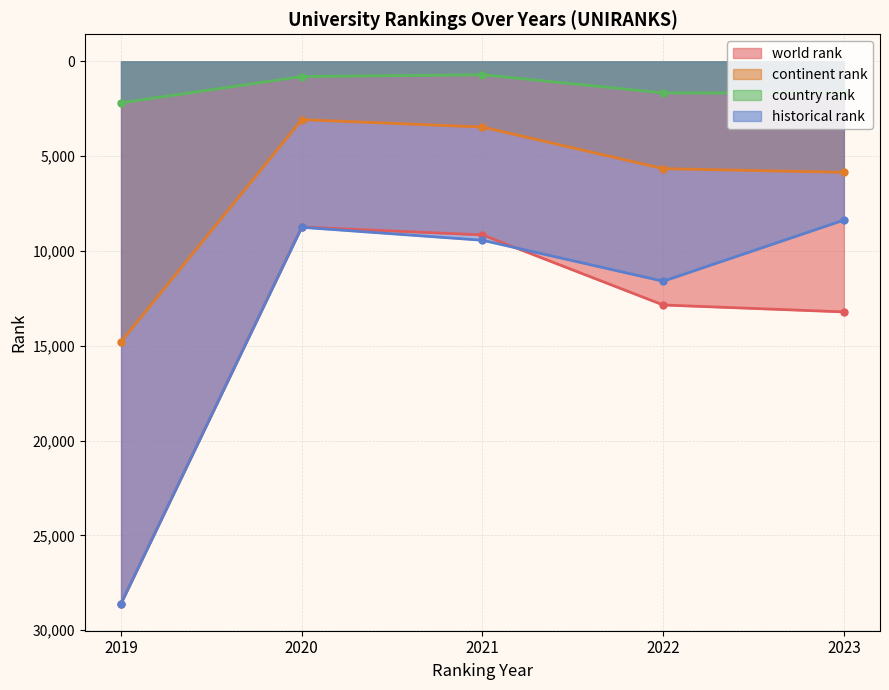

Is the value of historical rank at 2019 greater than the value of country rank at 2023?

Yes